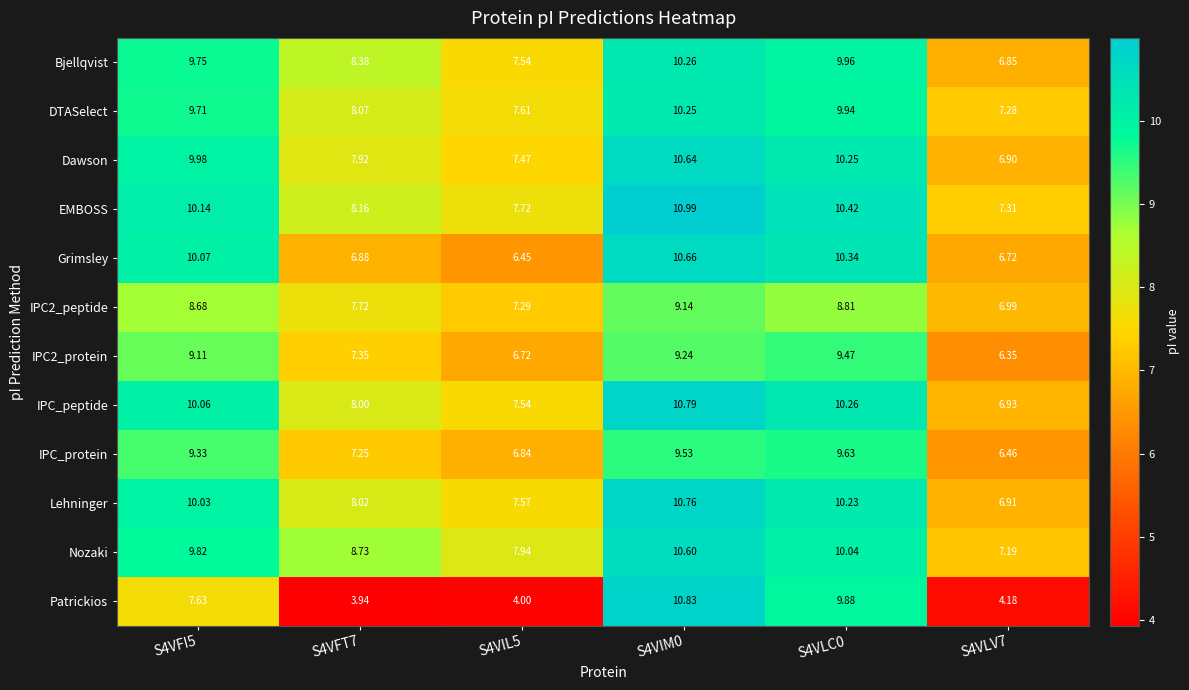

How many values in the IPC2_protein series exceed 9?

3